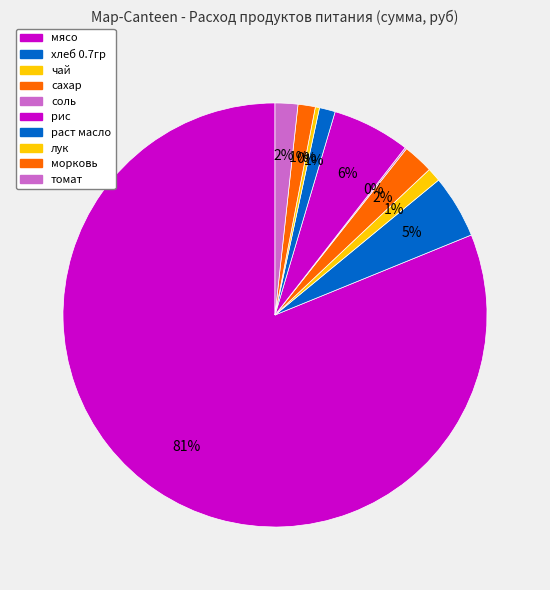

What is the total percentage of хлеб 0.7гр and сахар?

7.1%